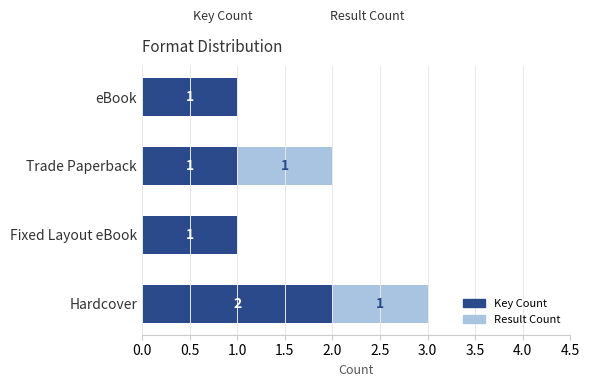

The Key Count series shows 1 at Fixed Layout eBook. True or false?

True